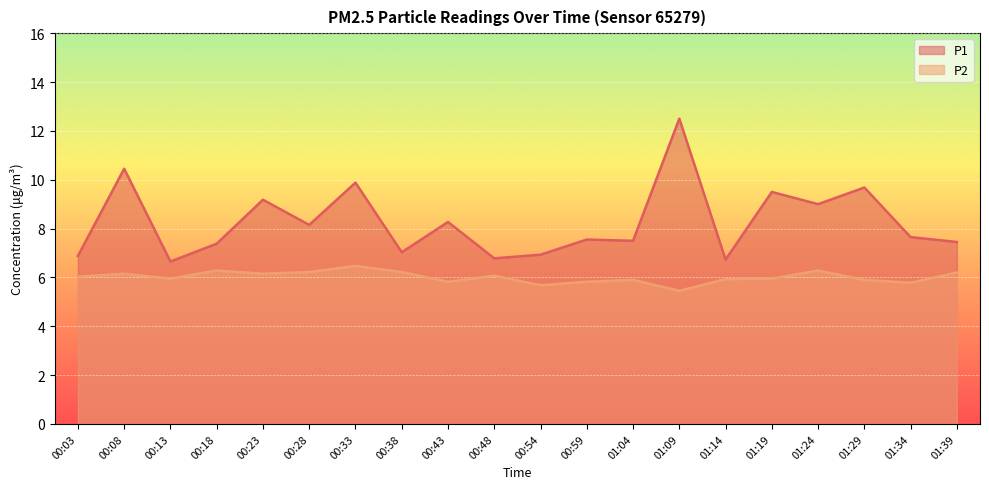

What is the maximum value shown in the chart?

12.5